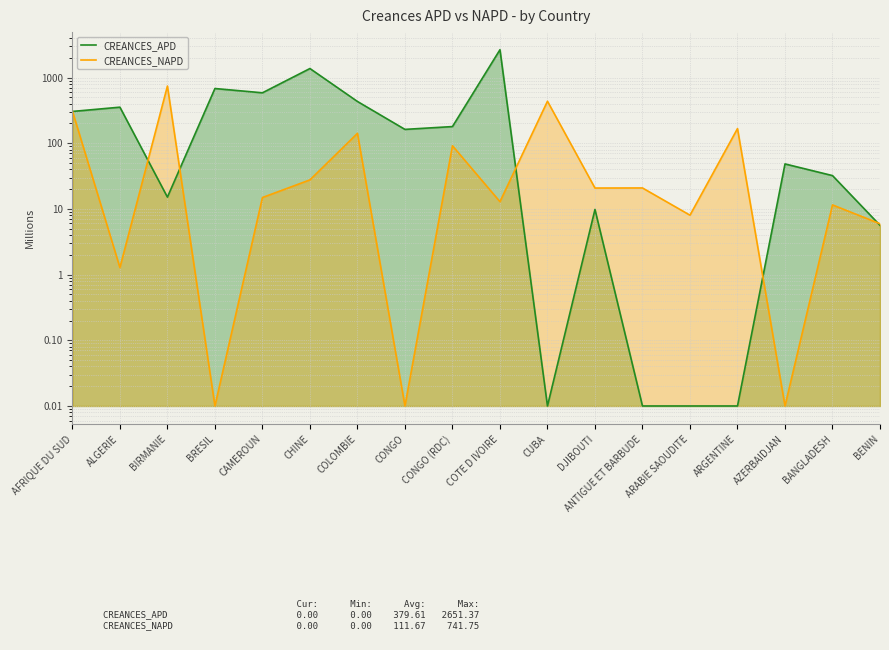

Rank the series by their average value, from lowest to highest.

CREANCES_NAPD, CREANCES_APD